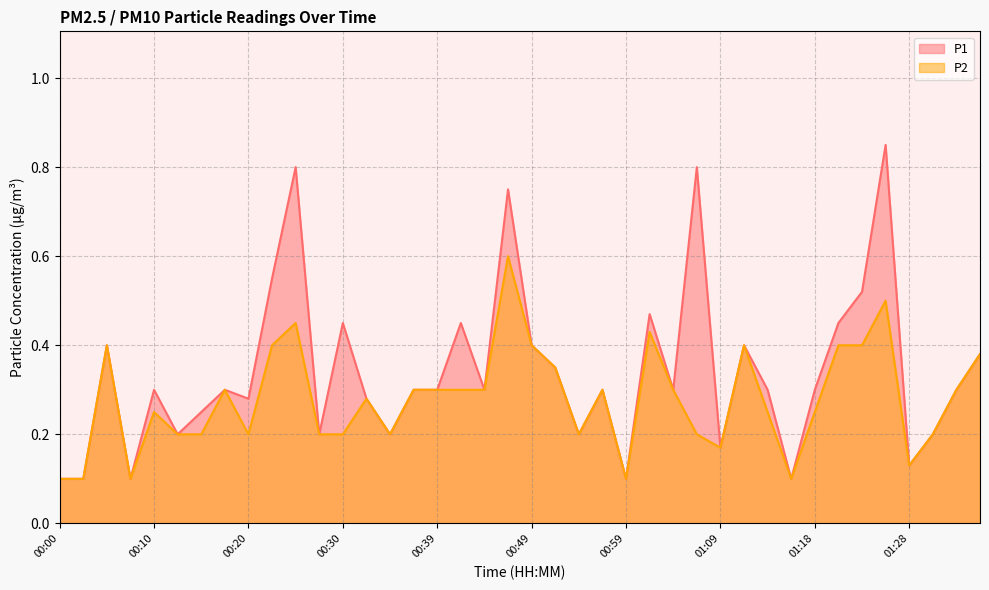

What is the total value across all series at 01:21?

0.9